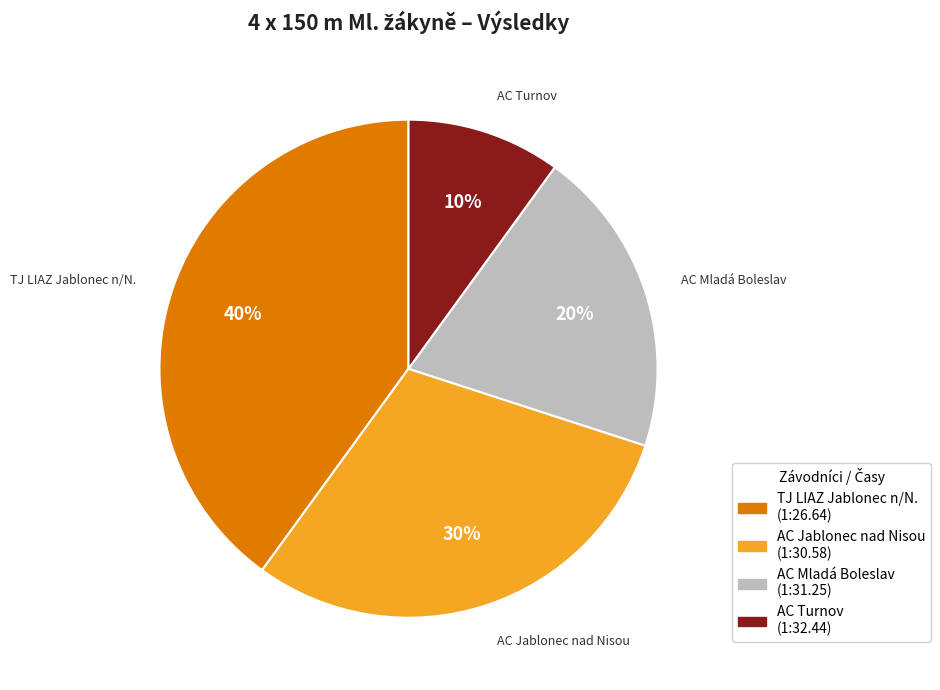

Between AC Mladá Boleslav and AC Jablonec nad Nisou, which is larger?

AC Jablonec nad Nisou